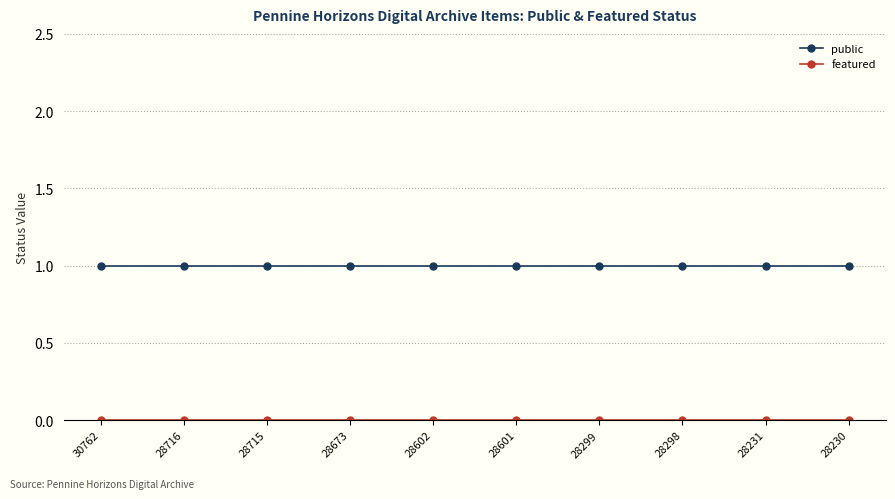

True or false: public has a value of 2 at 28299.

False